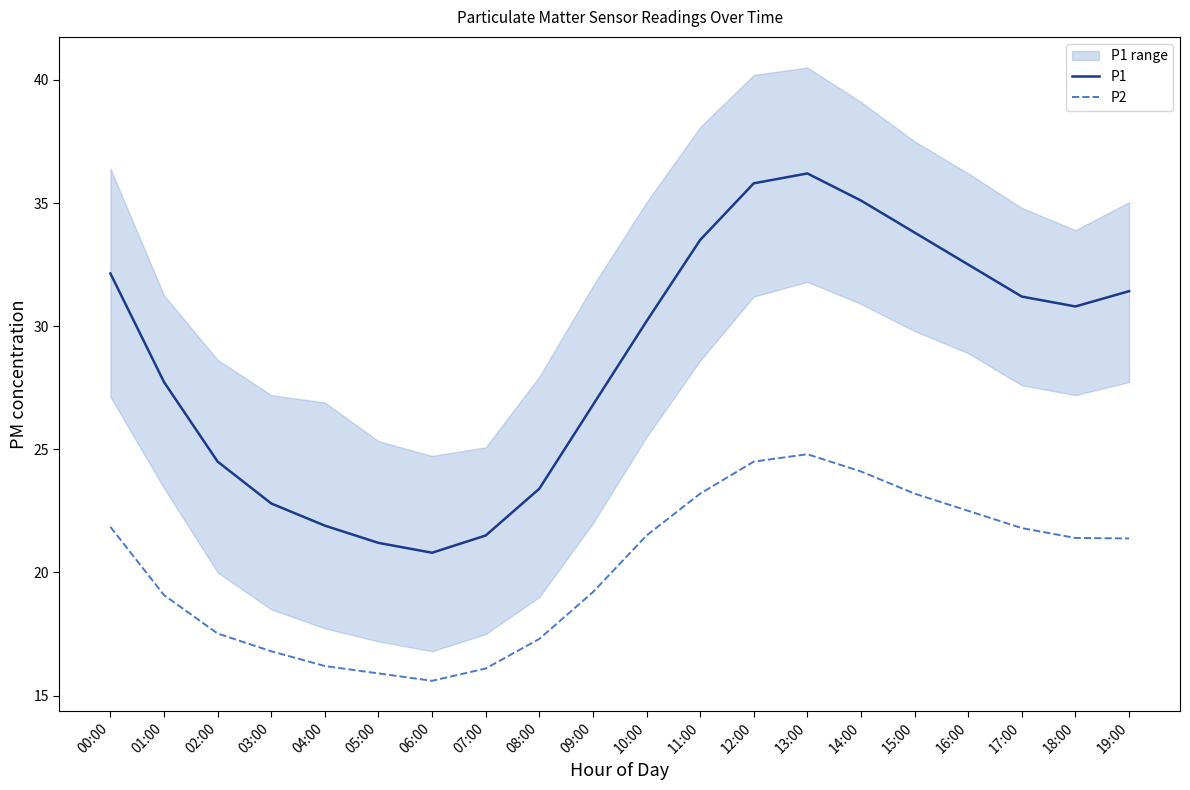

How many lines are shown in the chart?

2